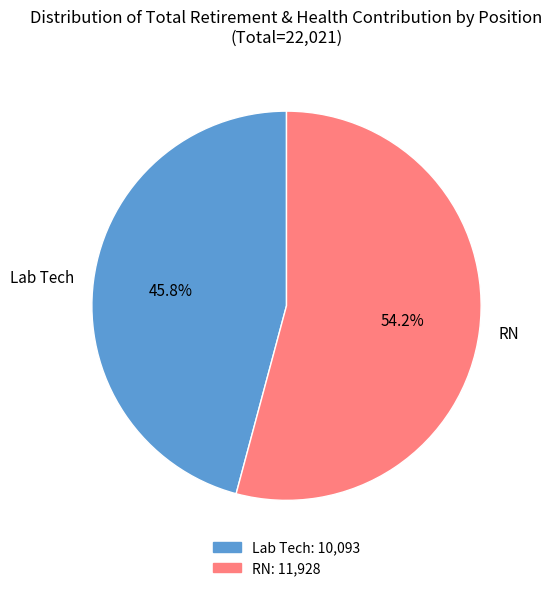

Which has a higher value, Lab Tech or RN?

RN